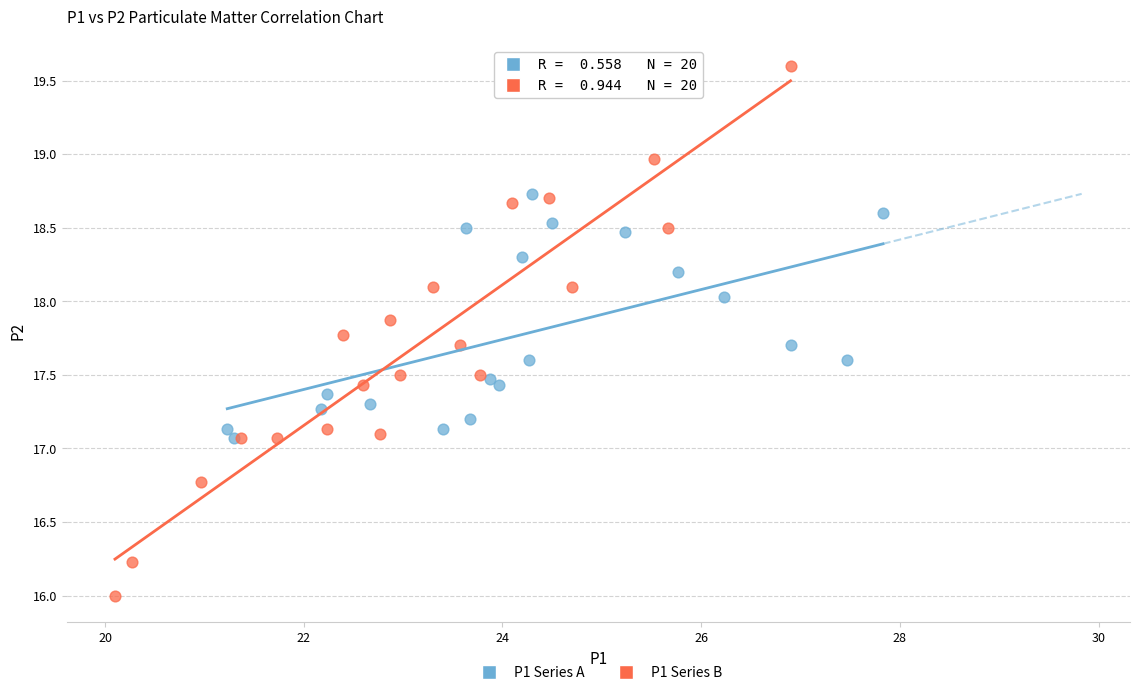

Which series contains the highest Y value?

P1 Series B